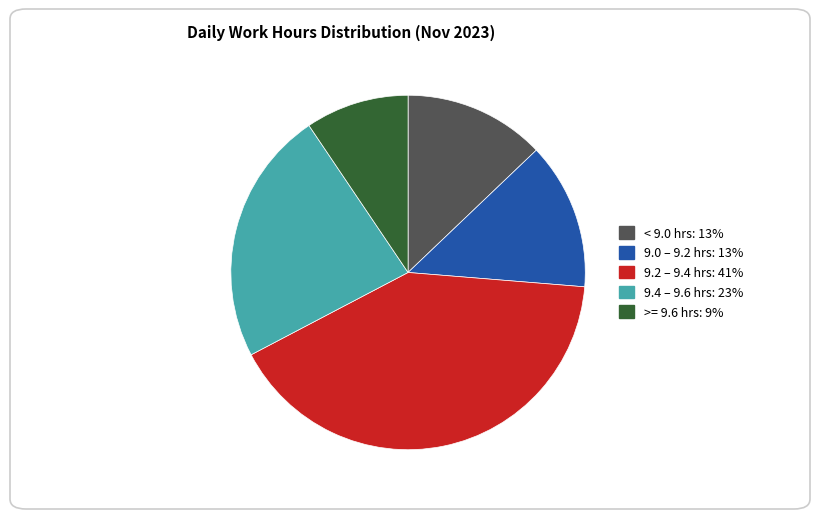

Is there any slice that represents more than half of the pie?

No